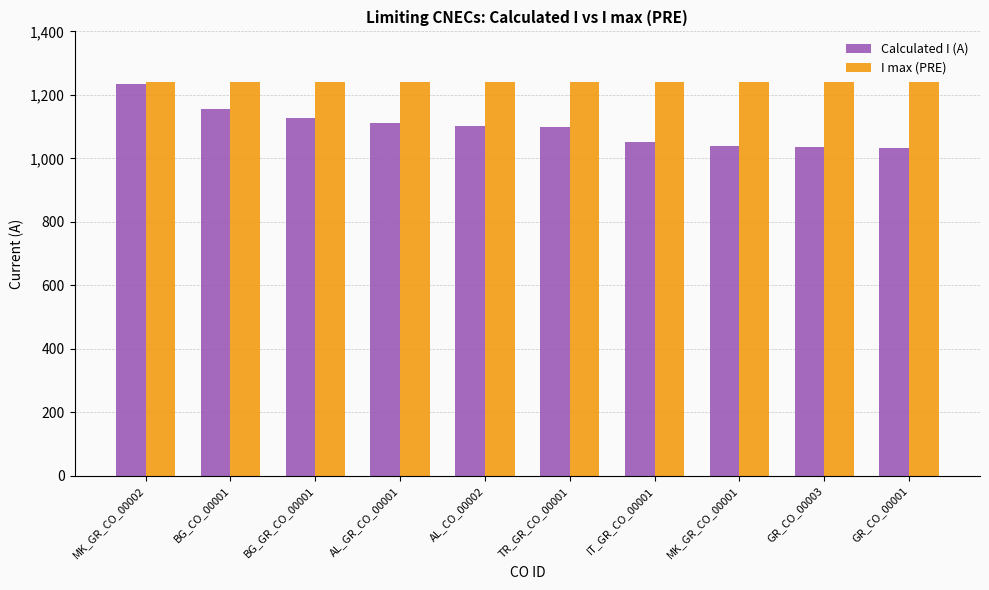

Are the bars horizontal?

No